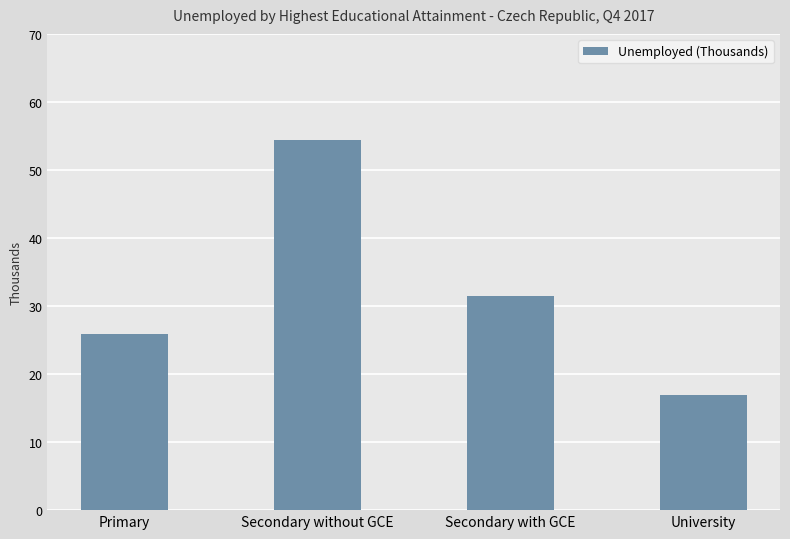

What is the label of the 2nd bar from the left?

Secondary without GCE